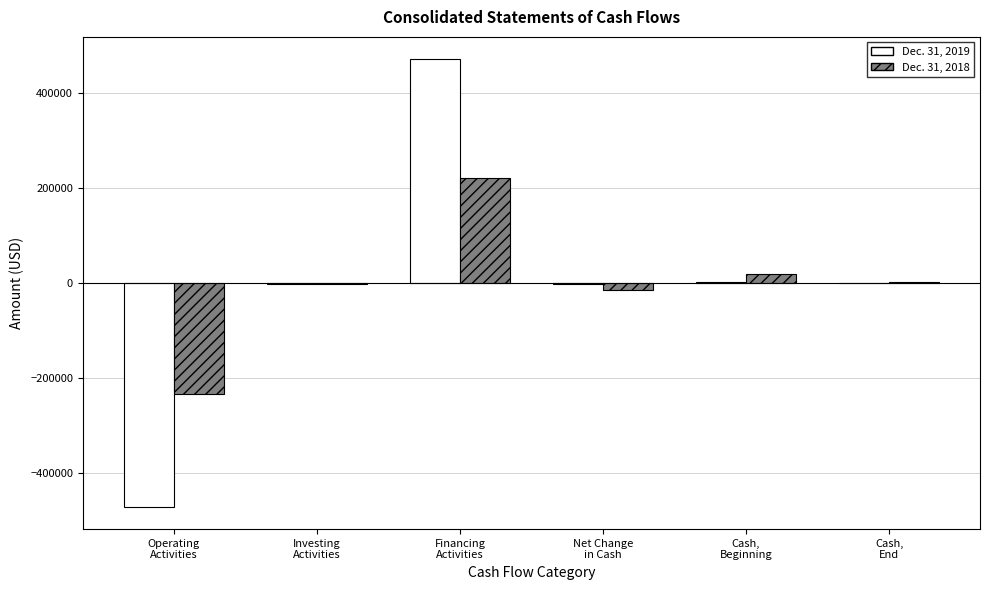

What is the maximum value shown in the chart?

471301